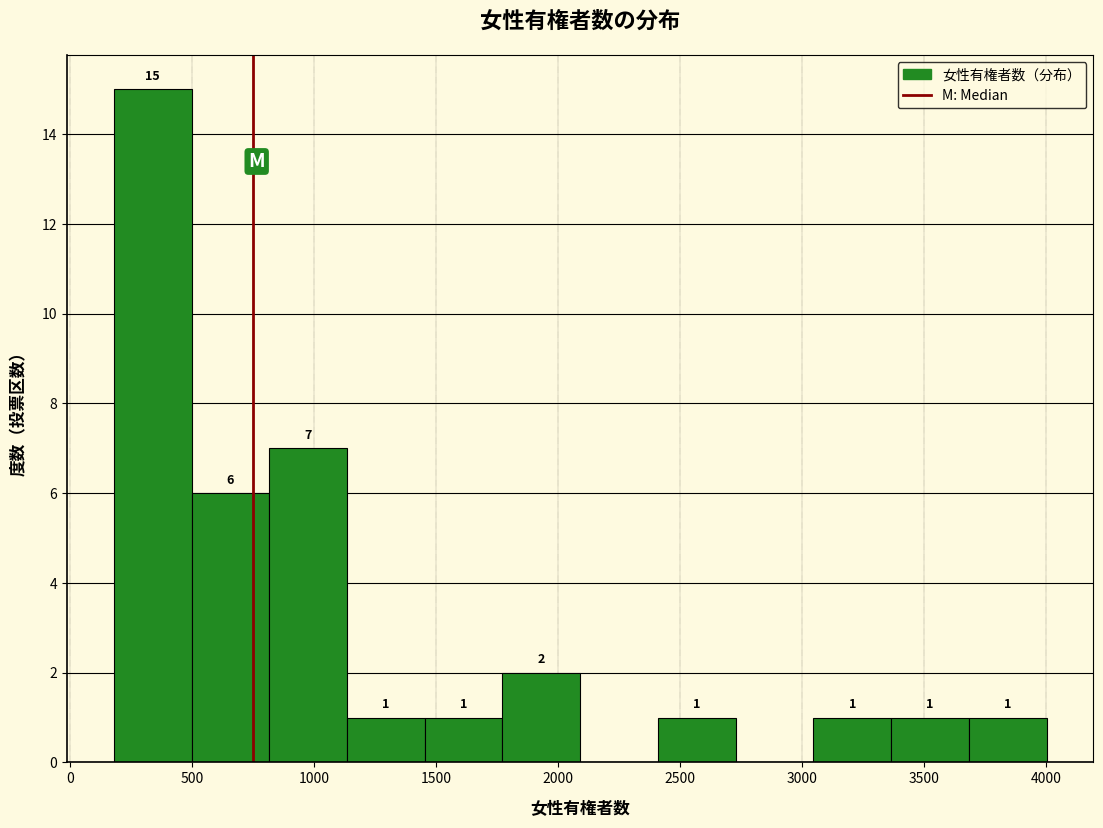

Over which range of the x-axis is the bar tallest?

200 to 500